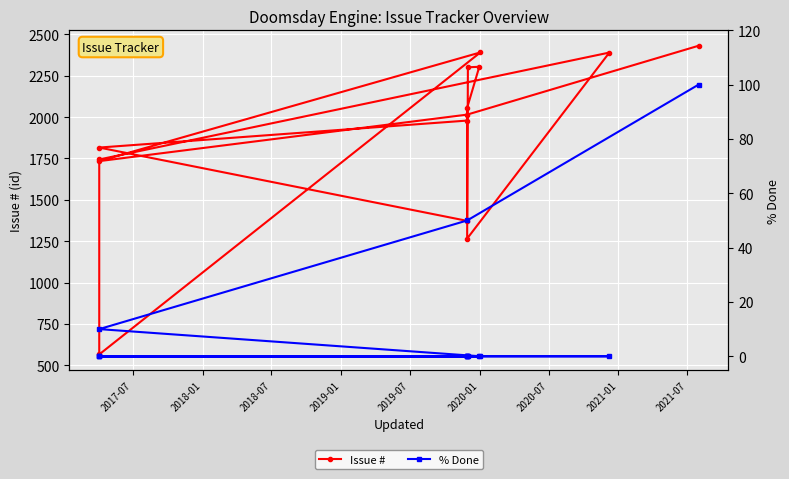

What is the label of the 3rd point from the left?

2018-07